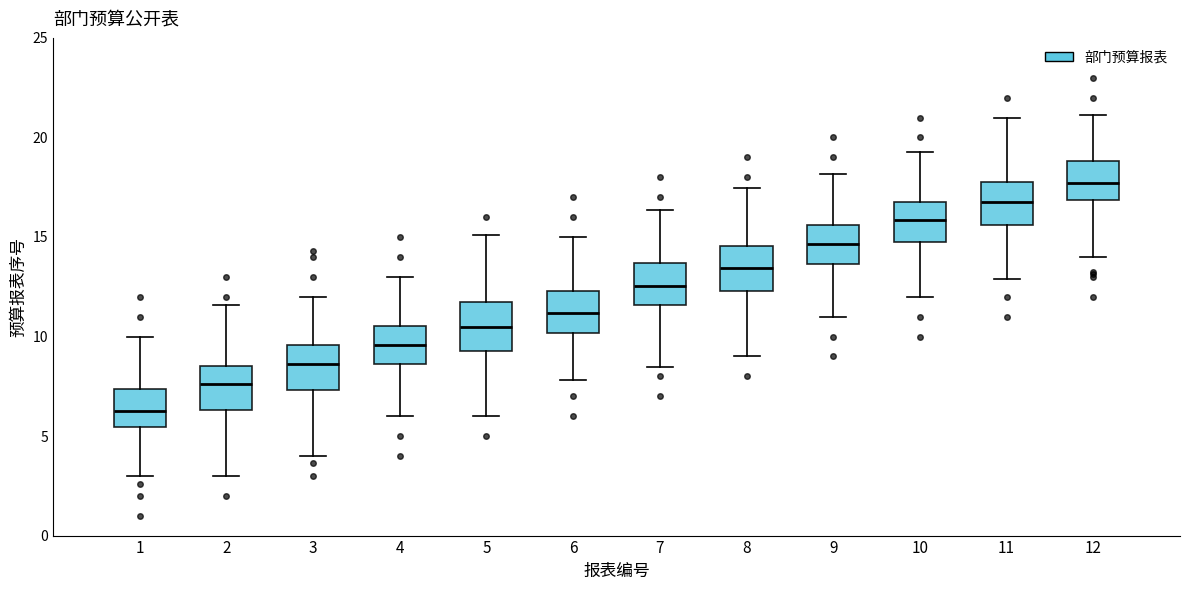

Where is the upper edge of the box at x = 3 on the y-axis? The values are not printed on the chart, so give them approximately, as read against the axis.

9.5